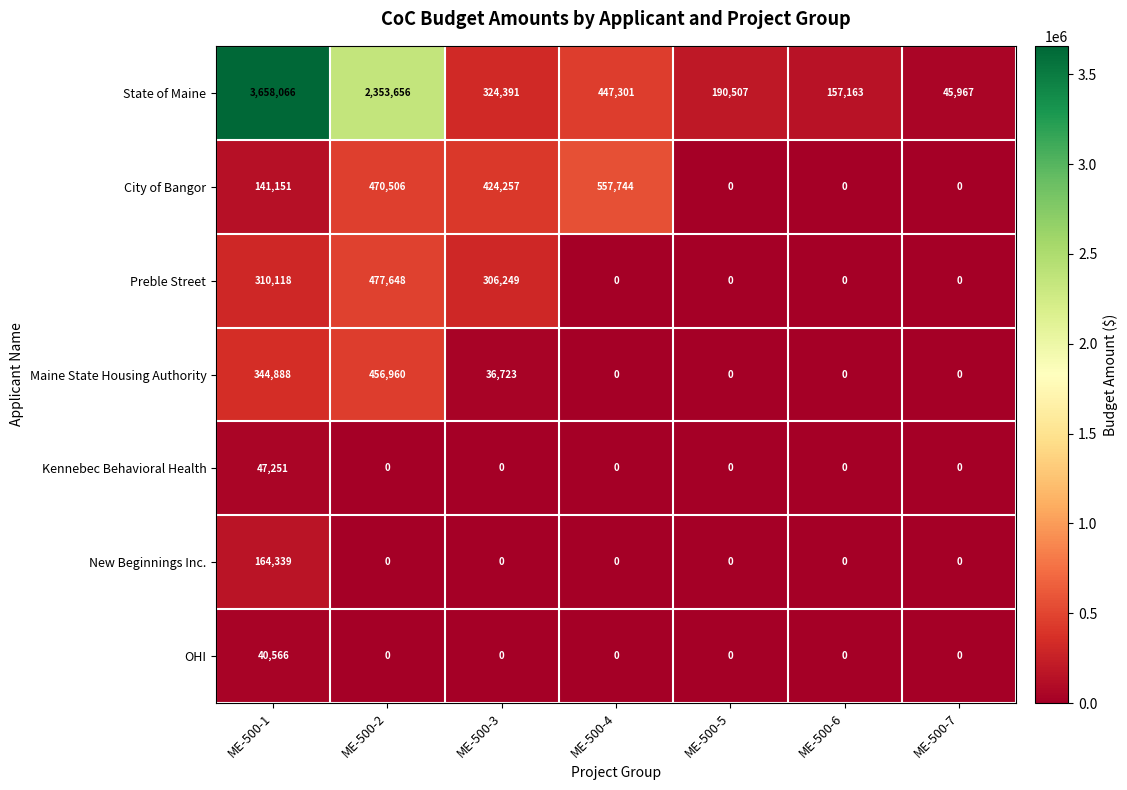

Count the number of data series in this chart.

7